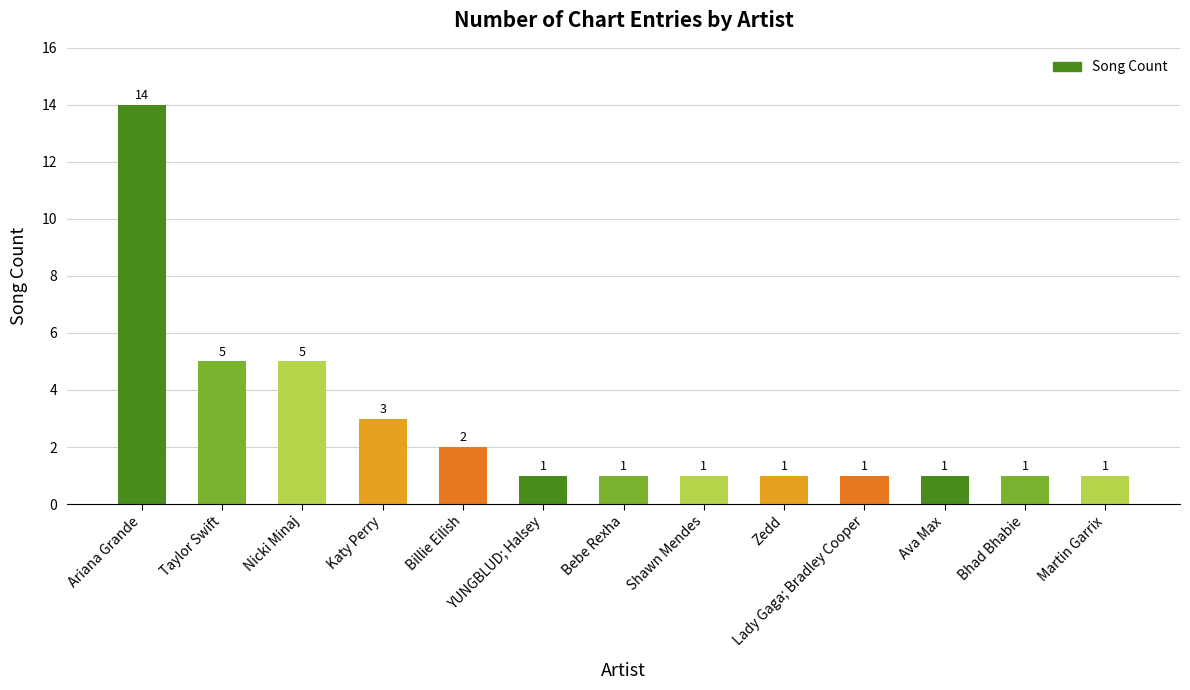

Approximately how many times larger is the value at Taylor Swift compared to Martin Garrix?

5.0